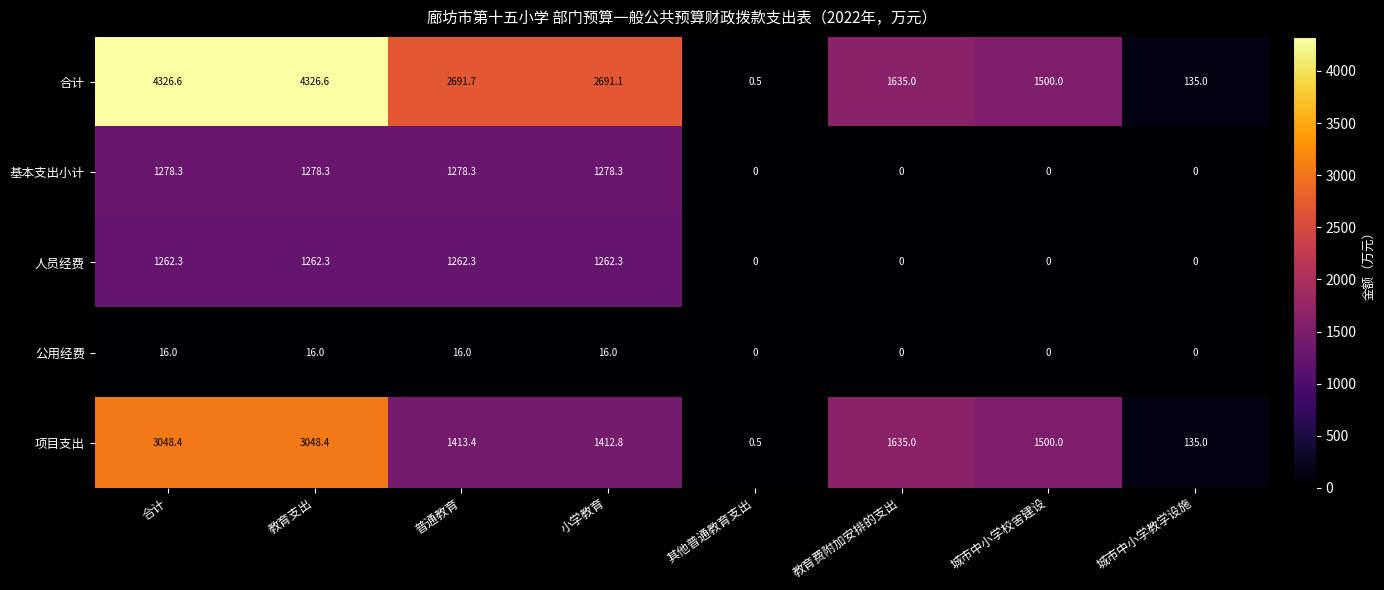

What is the spread (max minus min) of values at 普通教育?

2675.7